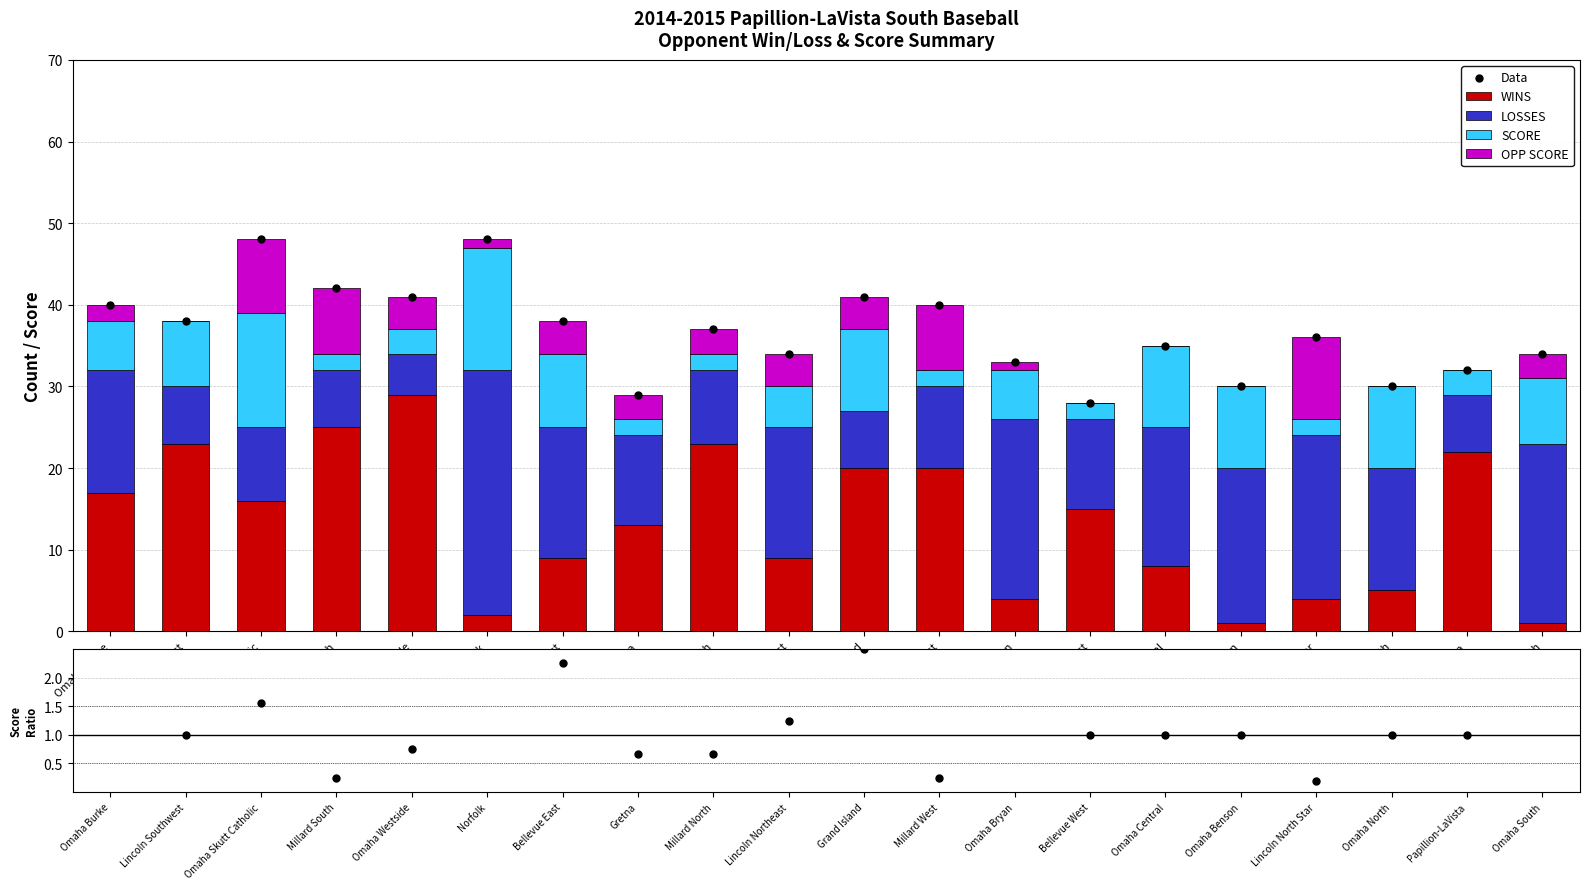

Which series has the largest Y range (max minus min)?

WINS